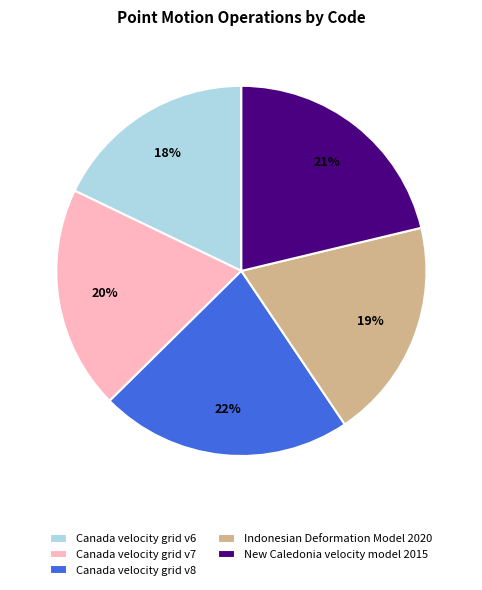

Combined, do Canada velocity grid v6 and New Caledonia velocity model 2015 account for over 50%?

No